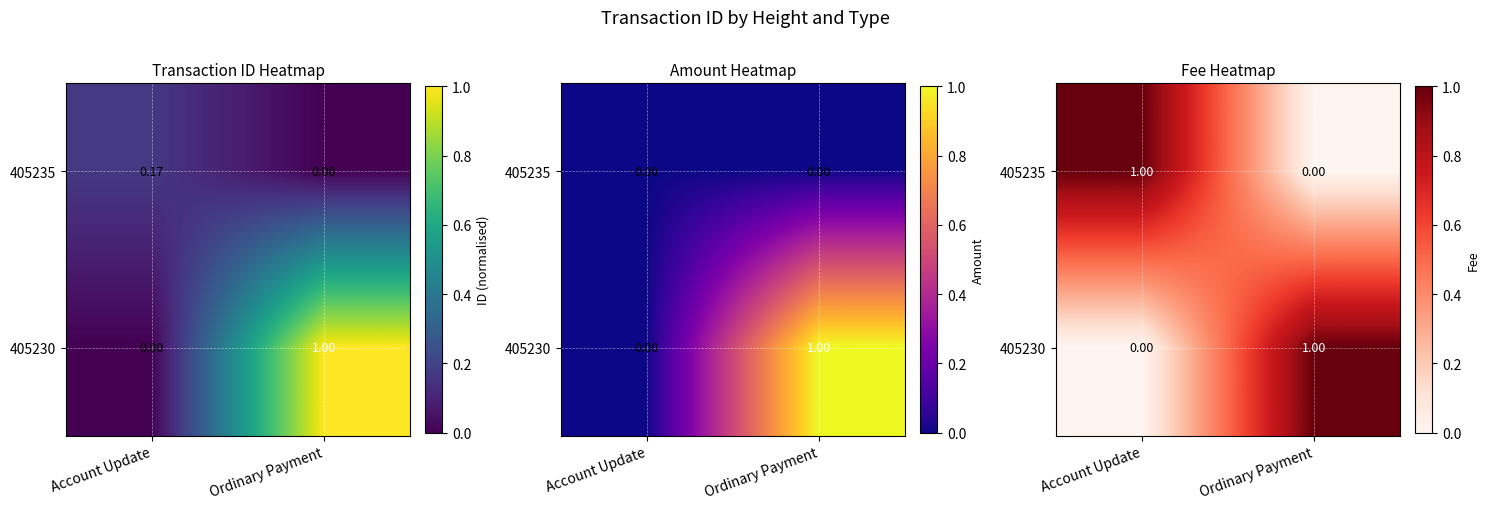

Count the number of categories in the chart.

2